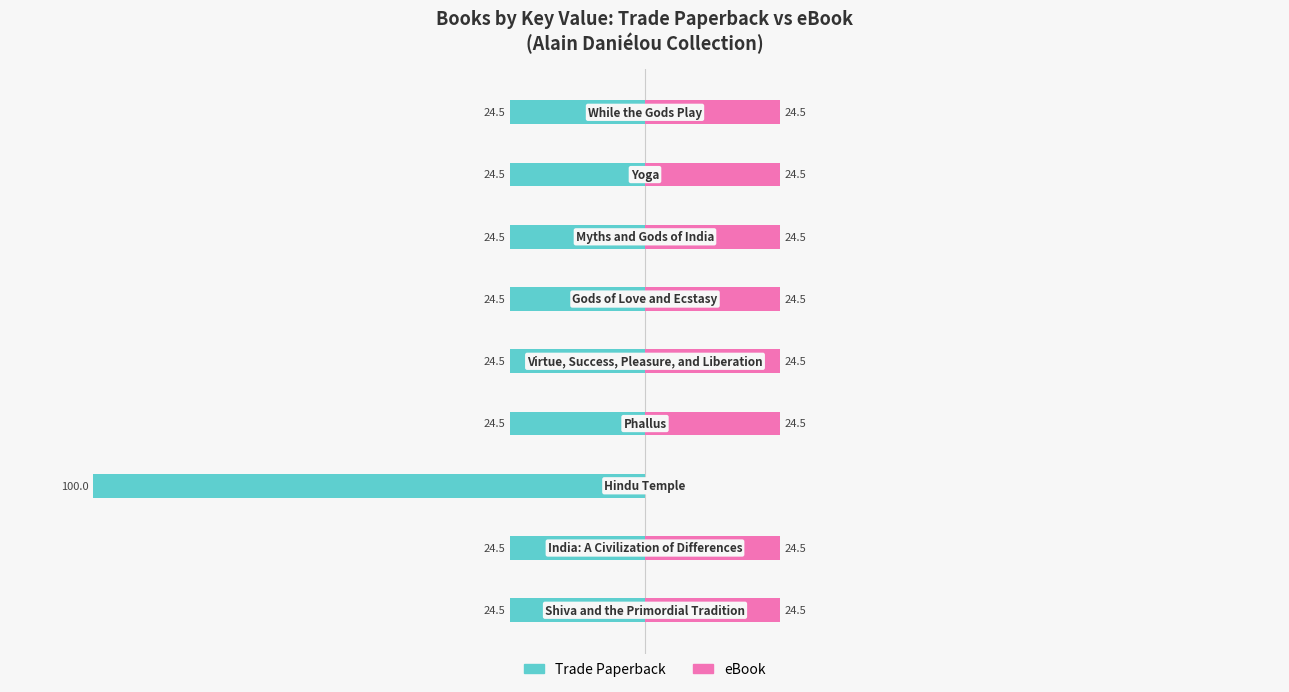

List the labels in order of Trade Paperback value, smallest first.

2, 5, 4, 0, 1, 3, 7, 8, 6